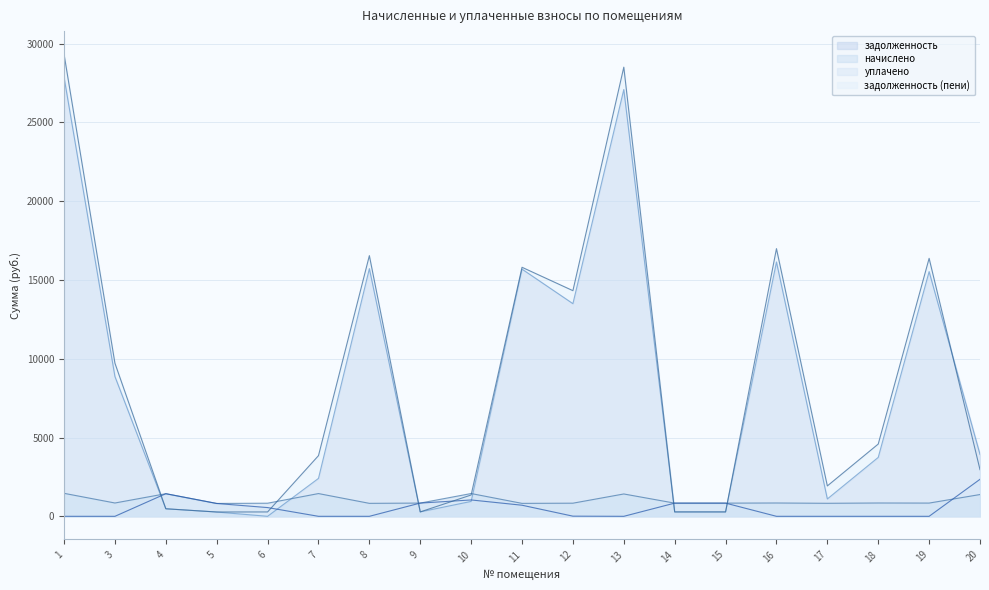

What is the value of the задолженность (пени) point at the 10th from the left?

15807.3